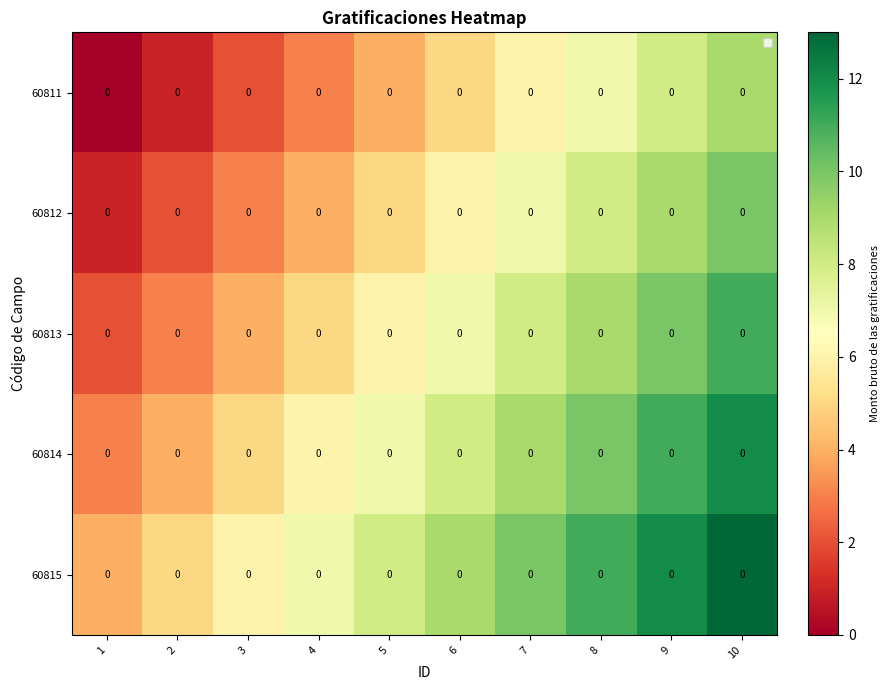

What is the spread (max minus min) of values at 9?

4